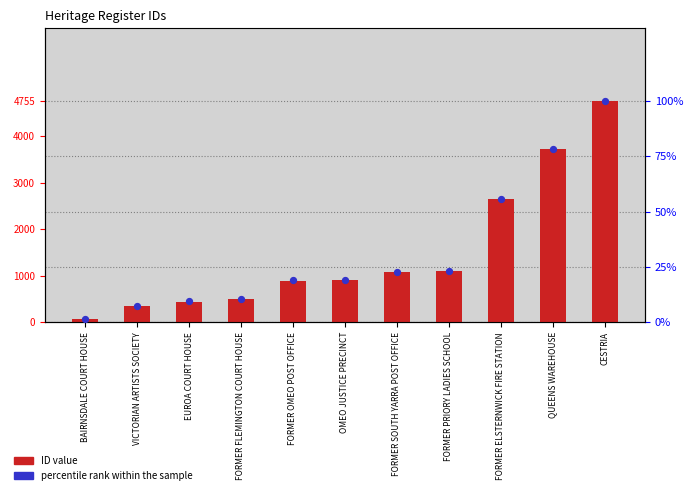

What are all the series names shown in the legend?

ID value, percentile rank within the sample